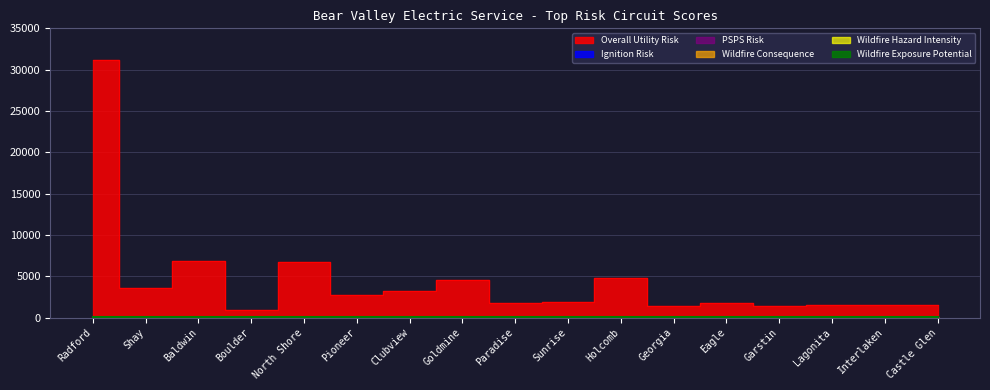

What position from the left is Georgia?

12